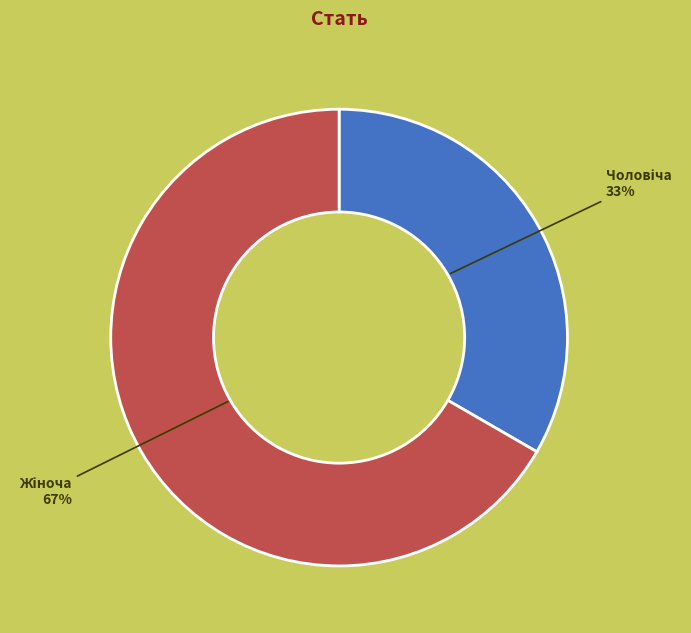

Is there any slice that represents more than half of the pie?

Yes